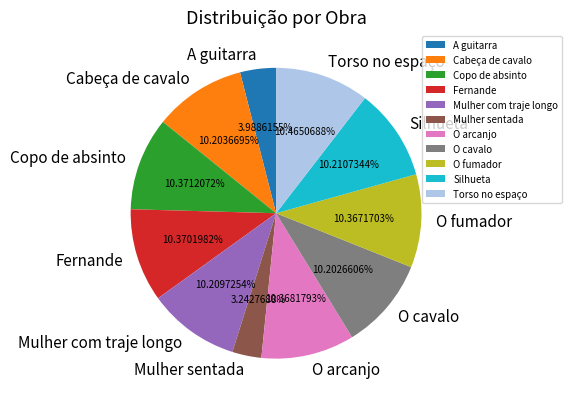

Which slice is the smallest?

Mulher sentada